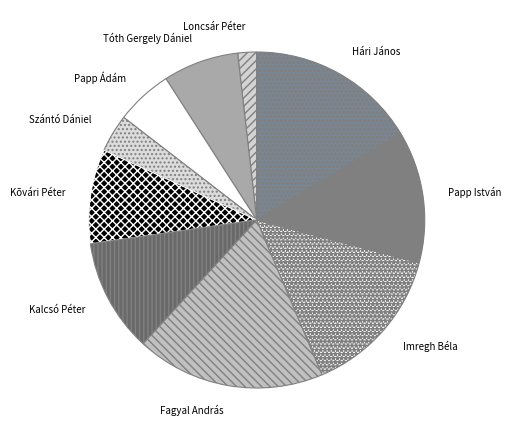

What is the ratio of the value at Papp Ádám to the value at Loncsár Péter?

3.0